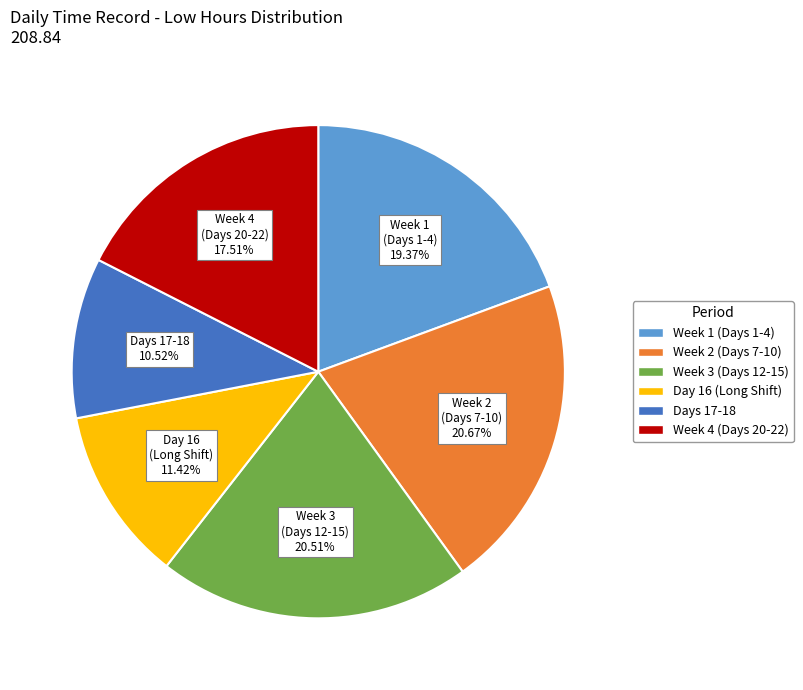

Does any single category account for the majority?

No